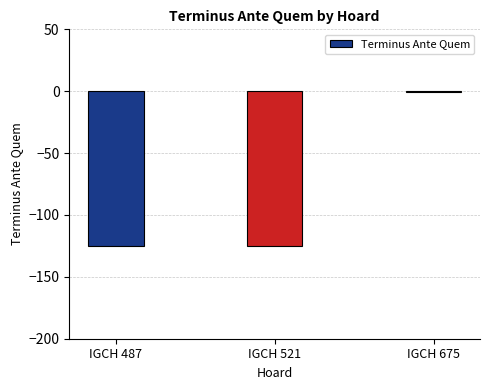

The chart shows a value of -125 at IGCH 521. True or false?

True